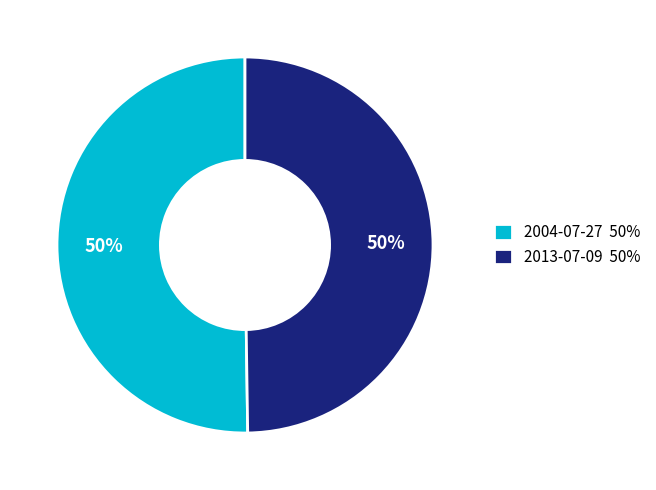

Approximately how many times larger is the value at 2004-07-27 compared to 2013-07-09?

1.0